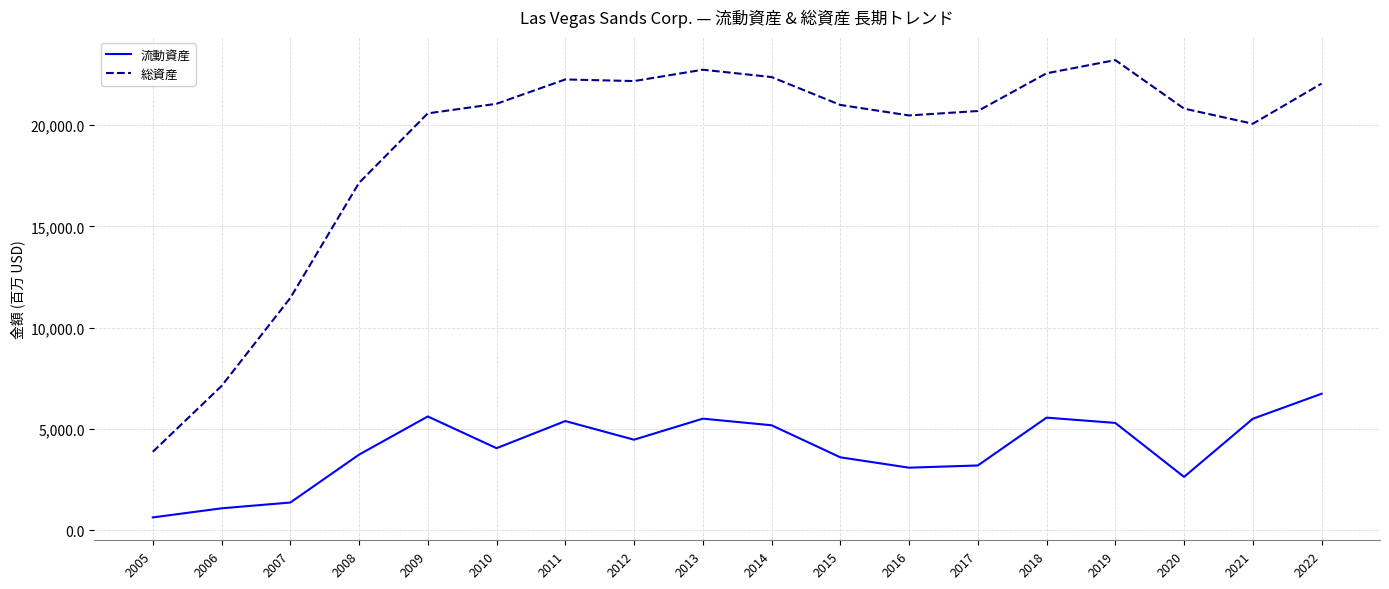

What is the spread (max minus min) of values at 2006?

6032